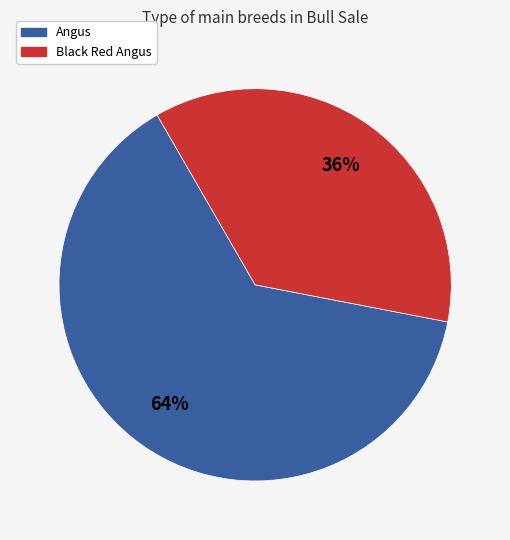

How many slices are in this pie chart?

2